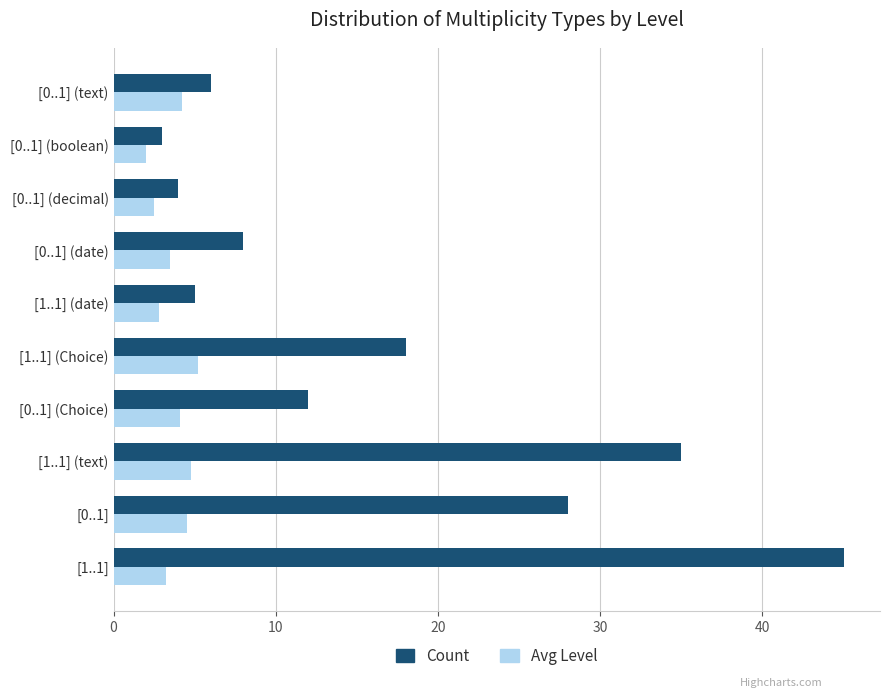

Which series changed the most between [1..1] (text) and [0..1] (text)?

Count